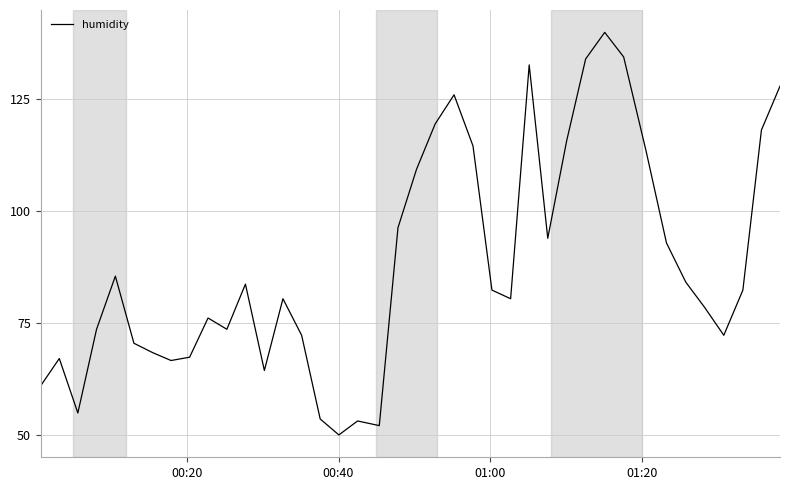

What is the difference between the maximum and minimum values?

90.0